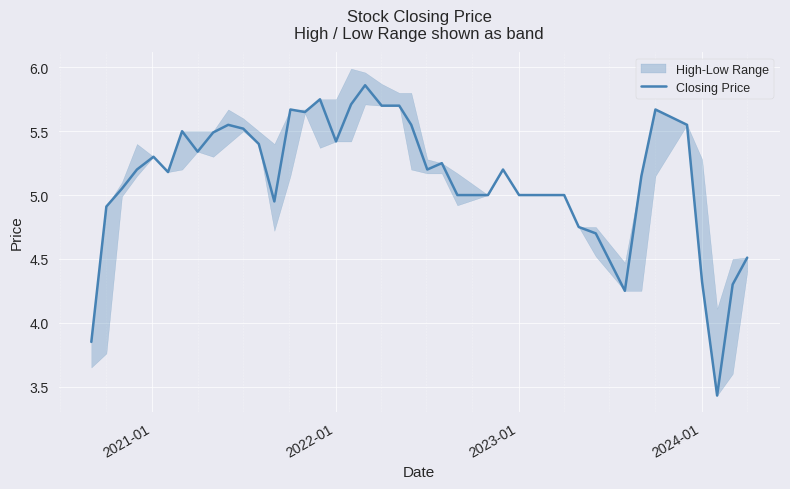

True or false: the data shows 9.6 at 16.

False